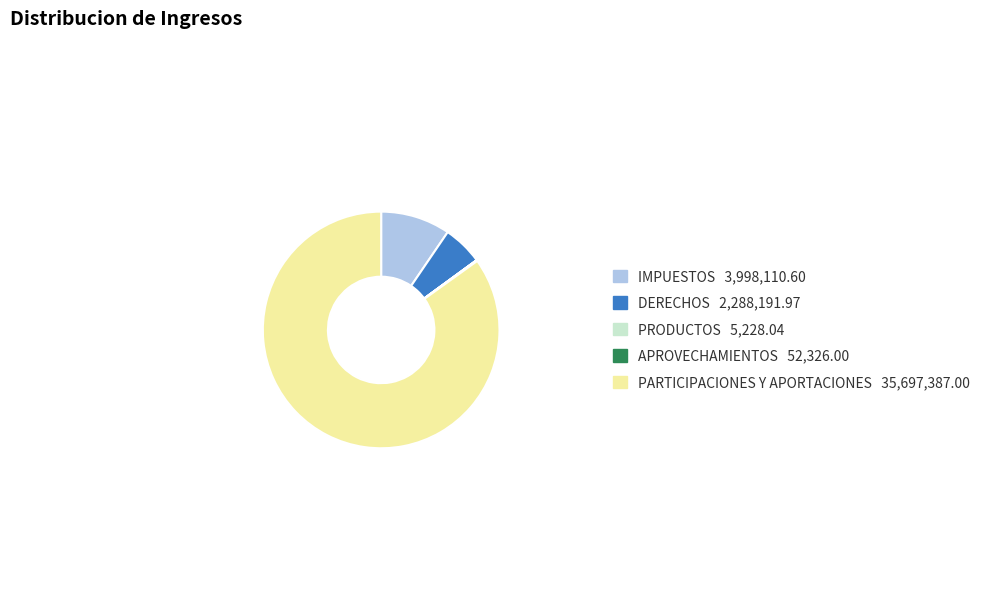

Is it true that DERECHOS is 18% of the pie?

False